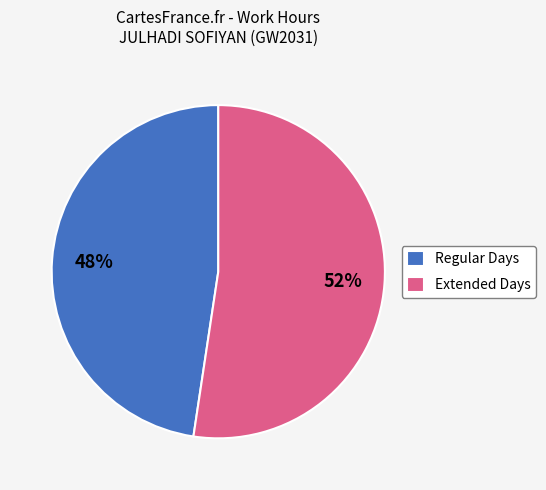

What is the smallest slice in the pie chart?

Regular Days